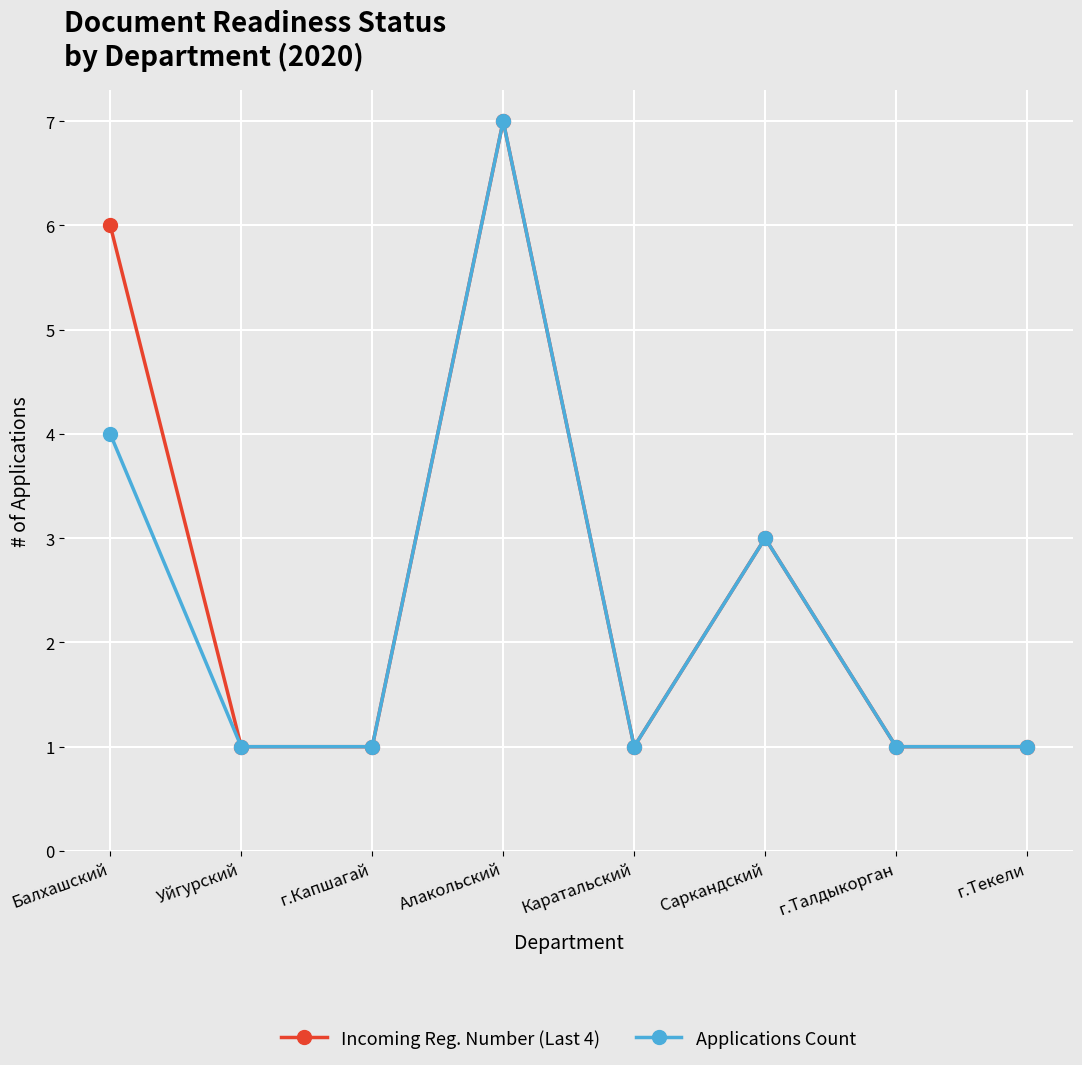

Is it true that Incoming Reg. Number (Last 4) equals 1 at г.Текели?

True